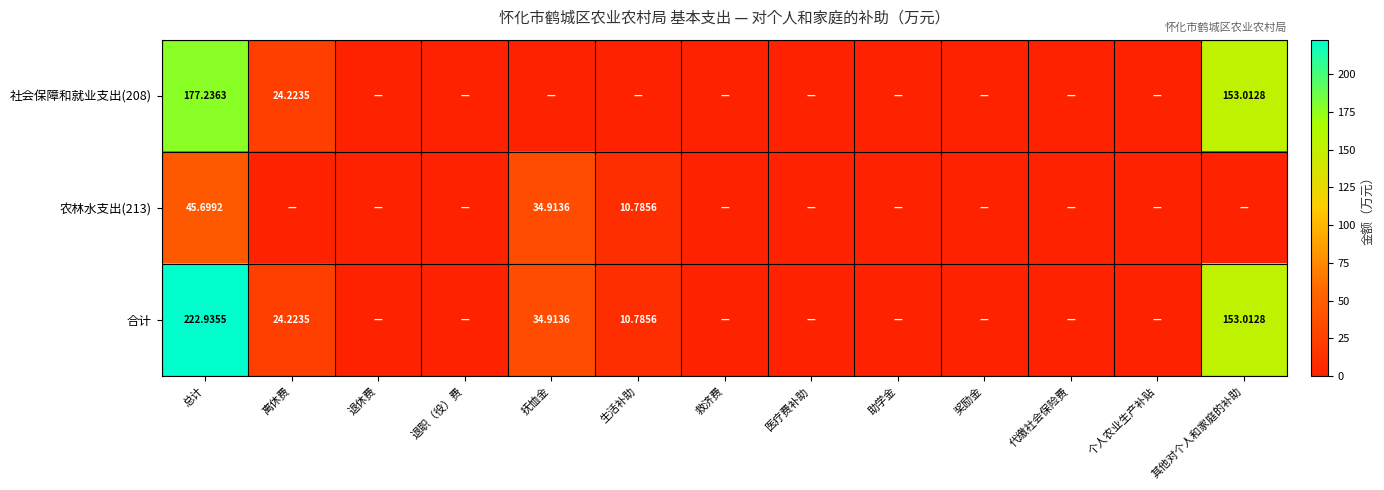

Is the value of 合计 at 离休费 greater than the value of 农林水支出(213) at 抚恤金?

No